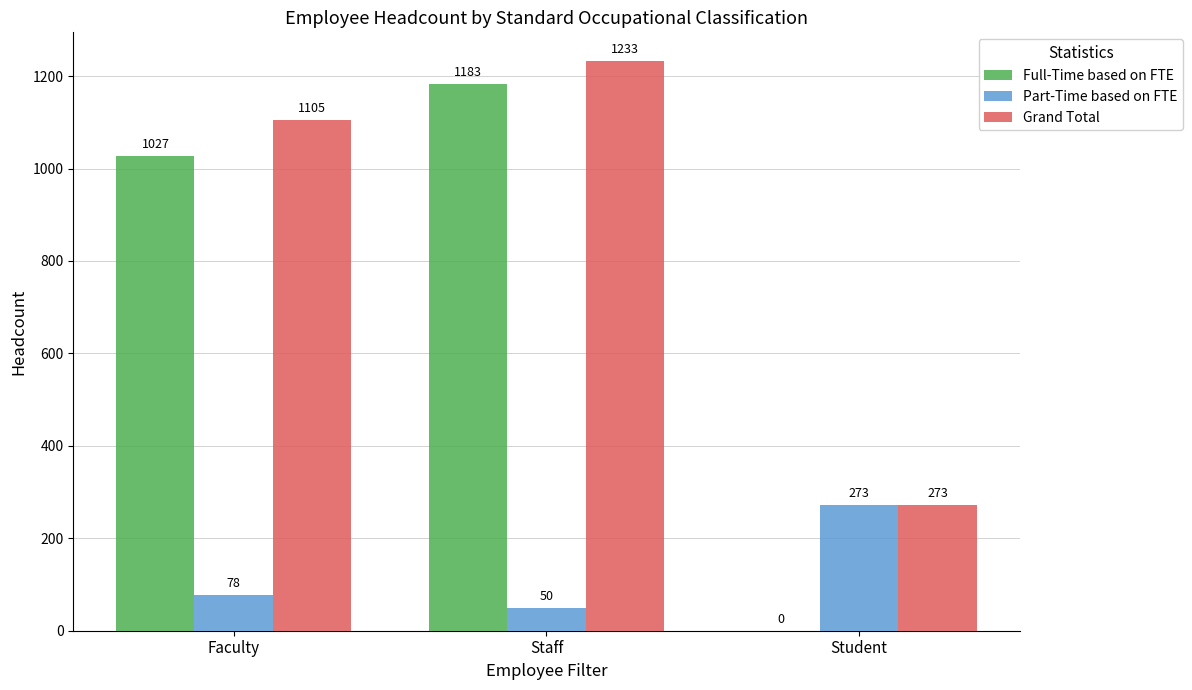

True or false: Grand Total has a value of 1105 at Faculty.

True